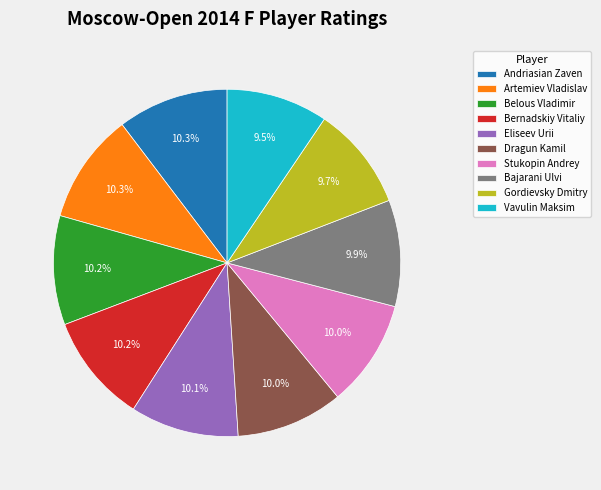

Combined, do Andriasian Zaven and Eliseev Urii account for over 50%?

No